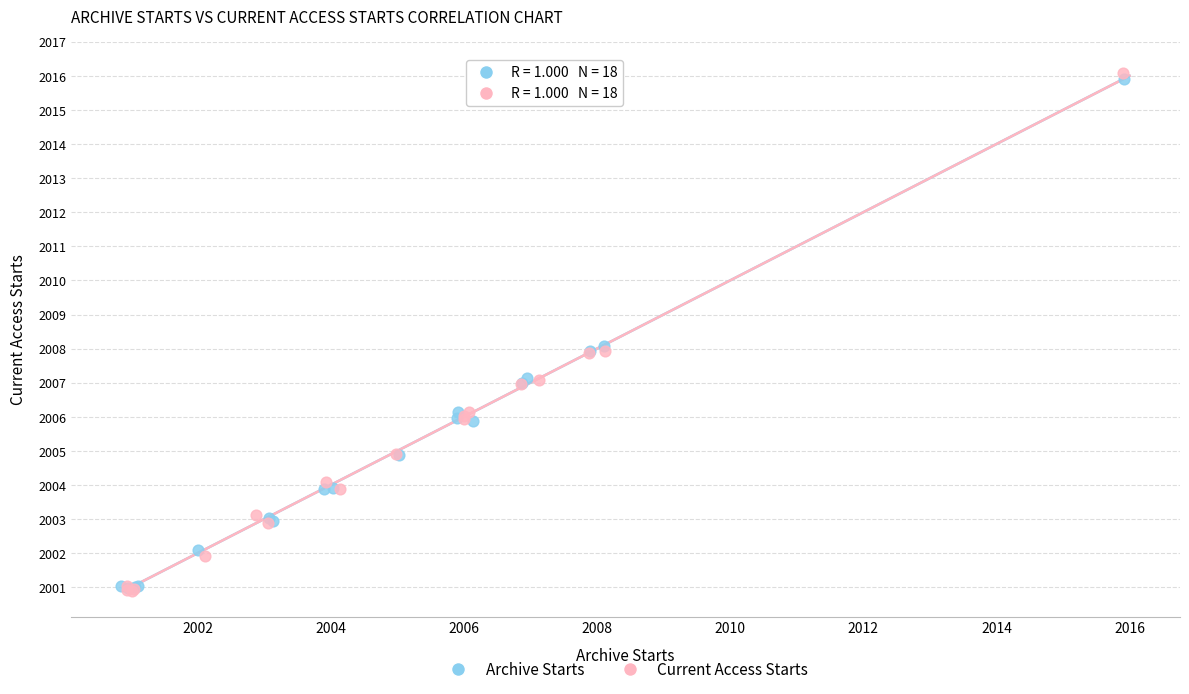

What are all the series names shown in the legend?

Archive Starts, Current Access Starts